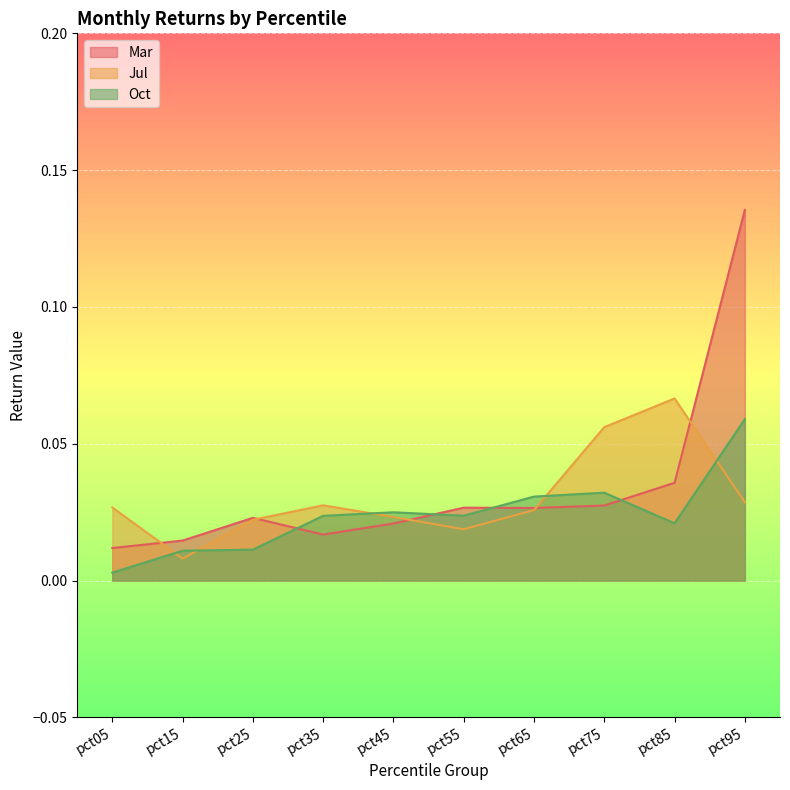

Rank the series by their average value, from lowest to highest.

Oct, Jul, Mar